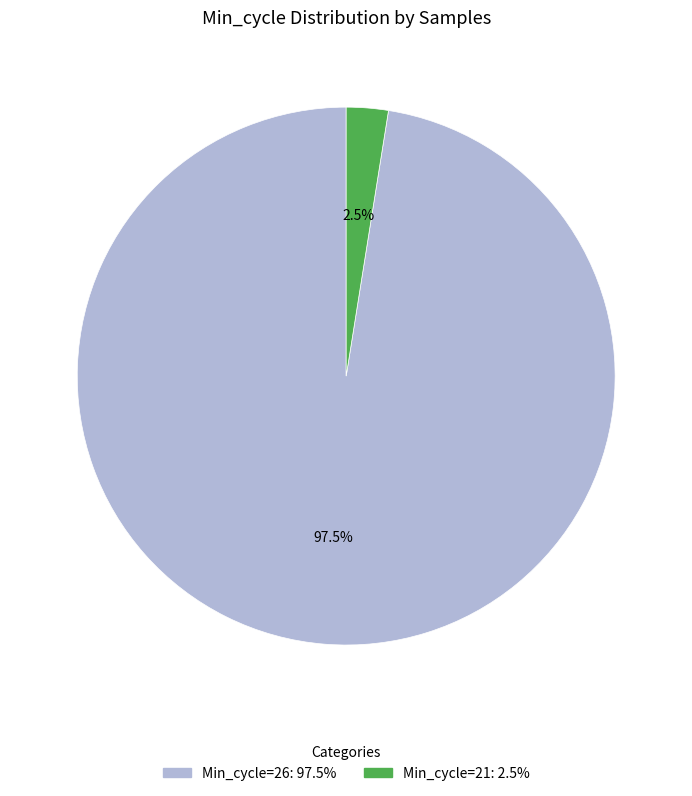

Is there a majority slice in this chart?

Yes